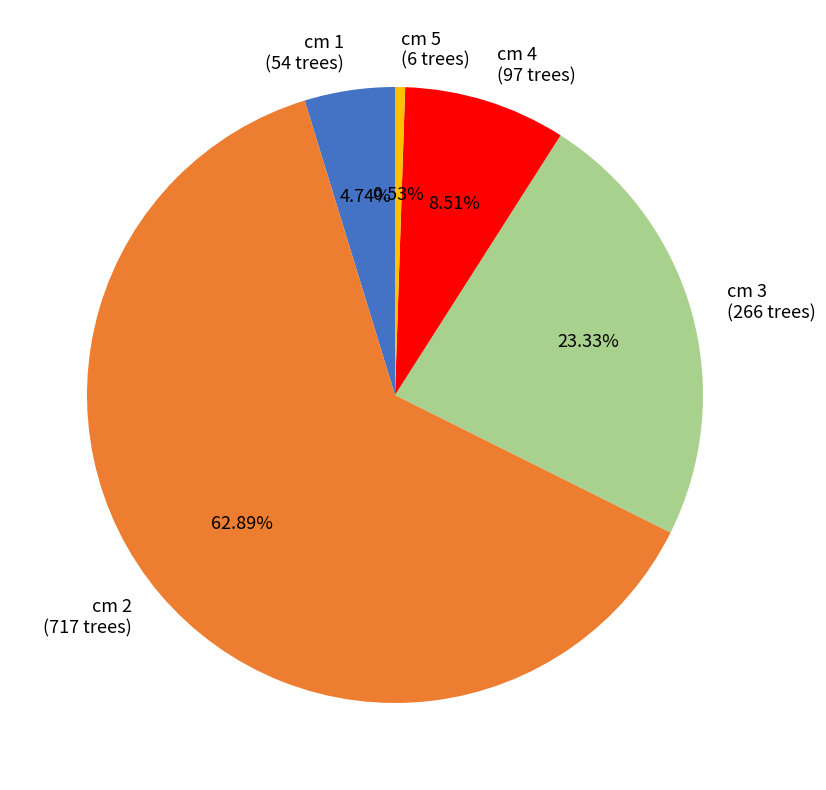

Does any single category account for the majority?

Yes